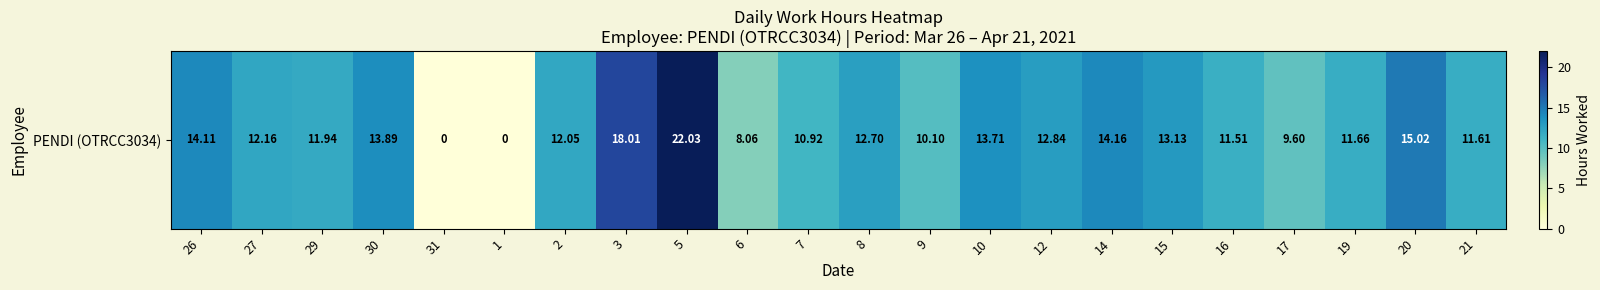

Rank the categories by value from lowest to highest.

31, 1, 6, 17, 9, 7, 16, 21, 19, 29, 2, 27, 8, 12, 15, 10, 30, 26, 14, 20, 3, 5